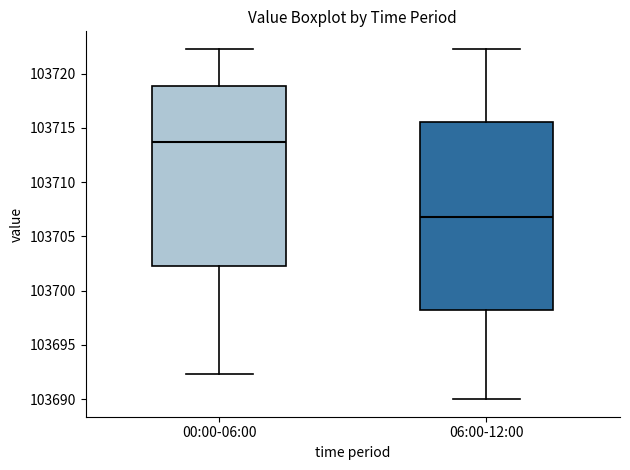

Reading left to right, transcribe this box plot: for each box, give where its median line is, the range the box spans, and where its two whiskers end, as read against the y-axis. The values are not printed on the chart, so give them approximately, as read against the axis.

00:00-06:00: median 103713.5, box 103702.0 to 103719.0, whiskers 103692.5 to 103722.5
06:00-12:00: median 103707.0, box 103698.0 to 103715.5, whiskers 103690.0 to 103722.5